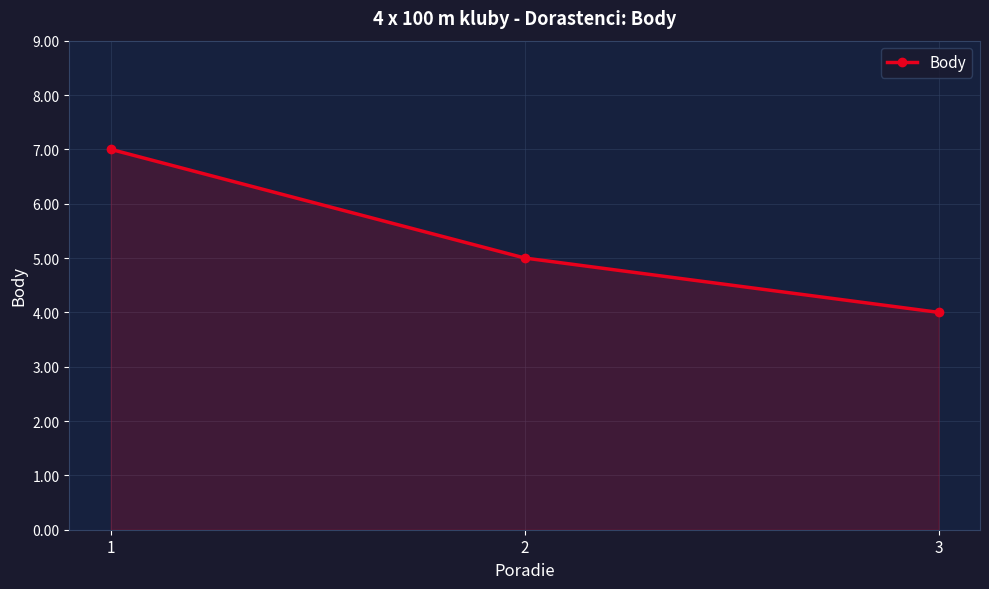

Is it true that the value at 2 is 1?

False